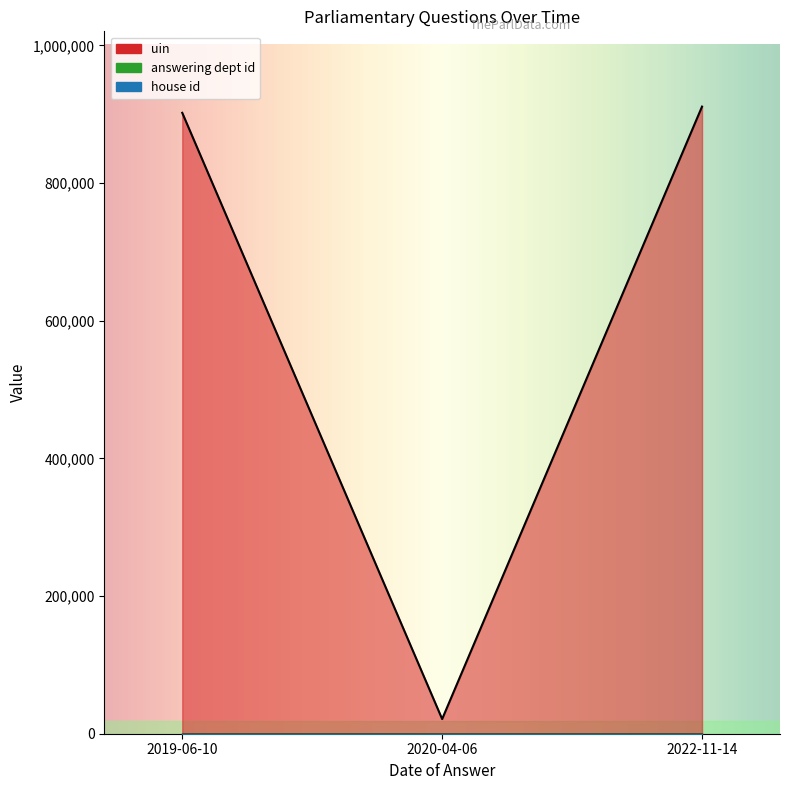

What are all the series names shown in the legend?

uin, answering dept id, house id